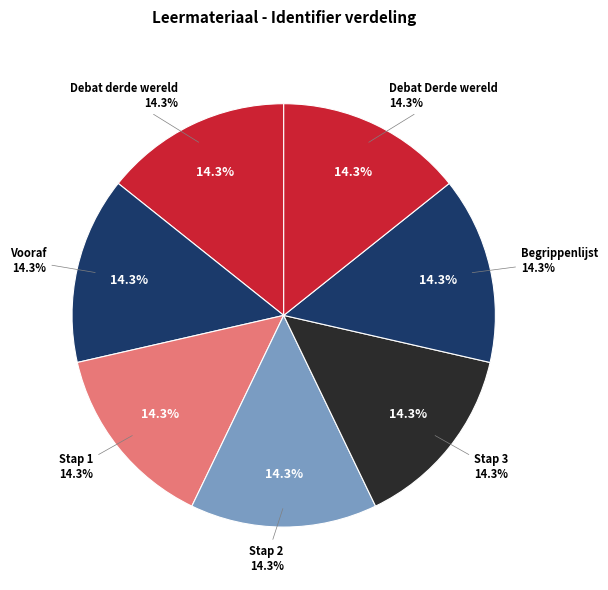

What portion of the pie excludes Stap 3?

85.7%